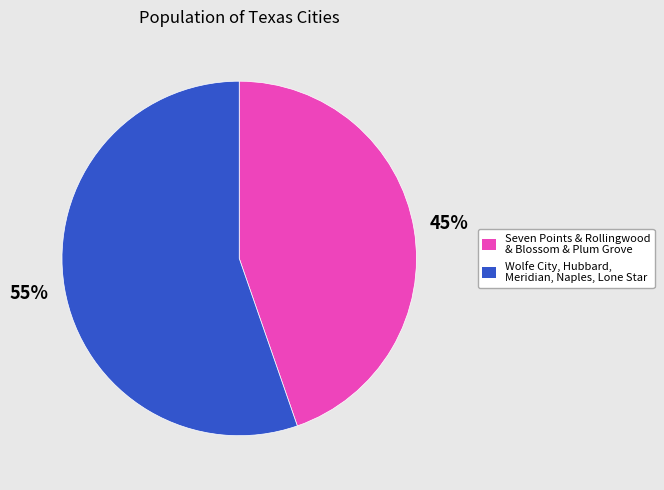

Is there a majority slice in this chart?

Yes